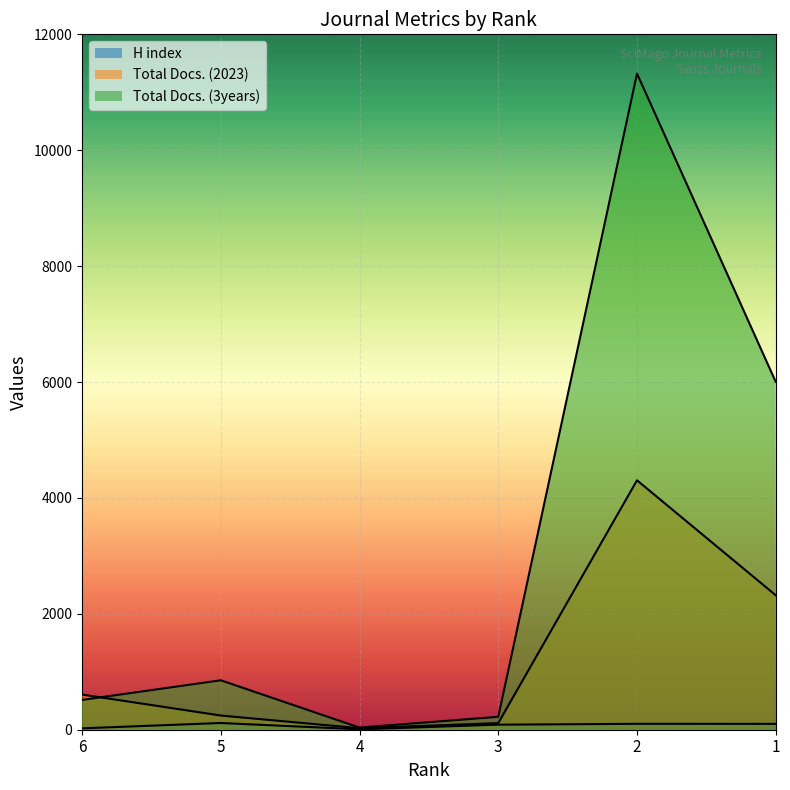

Reading right to left, extract all data points from this chart.

H index: 101	102	87	7	116	24
Total Docs. (2023): 2320	4304	114	26	245	607
Total Docs. (3years): 6003	11323	223	37	853	514